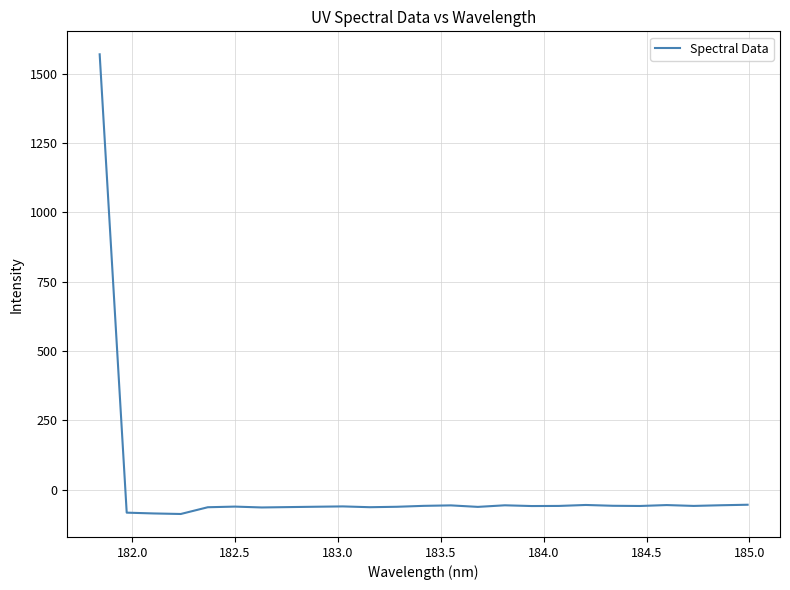

What is the difference between the maximum and minimum values?

1656.7